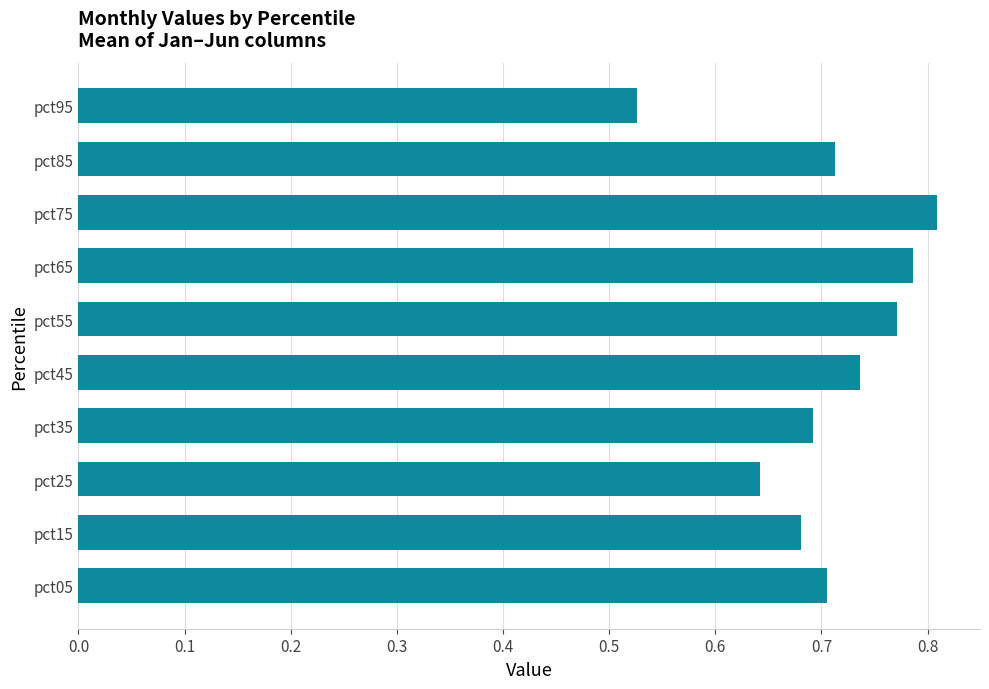

True or false: the data shows 1.3 at pct45.

False